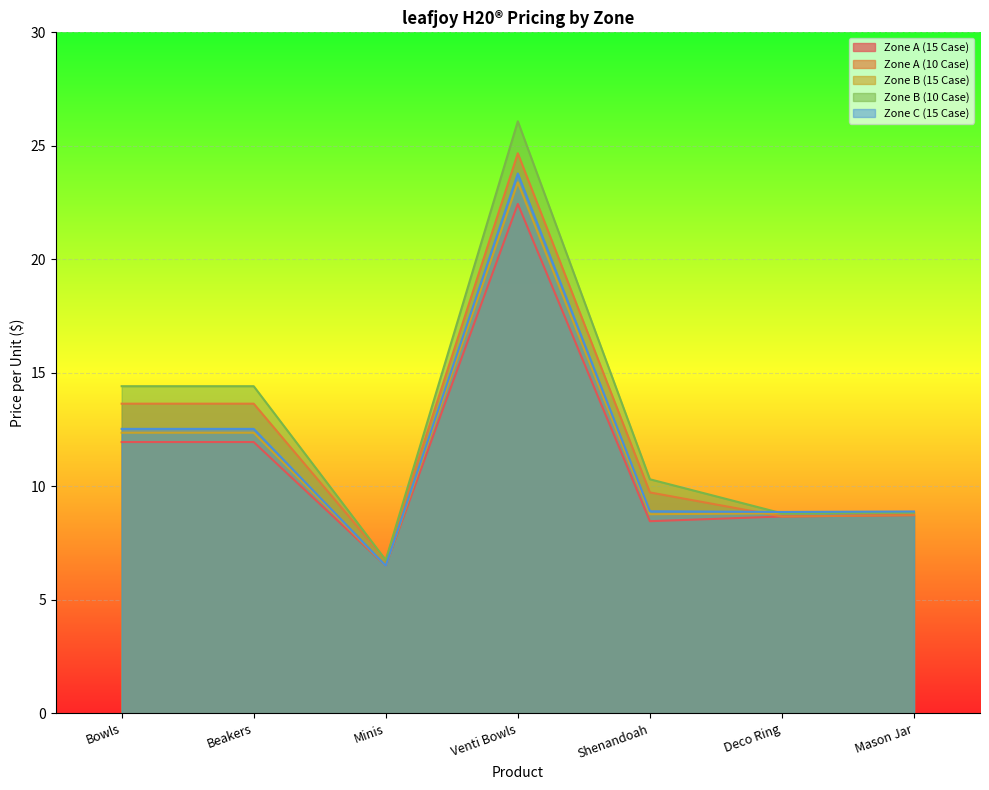

At which category is the sum across all series the highest?

Venti Bowls